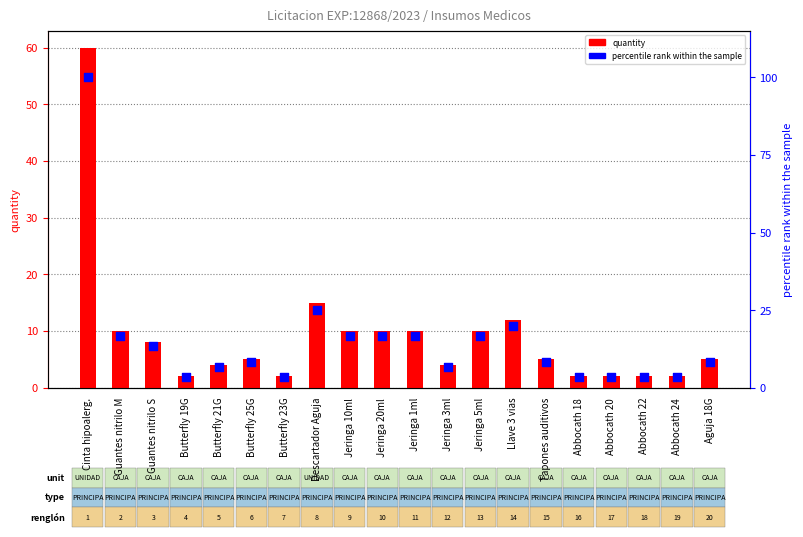

Which series has the largest Y range (max minus min)?

percentile rank within the sample